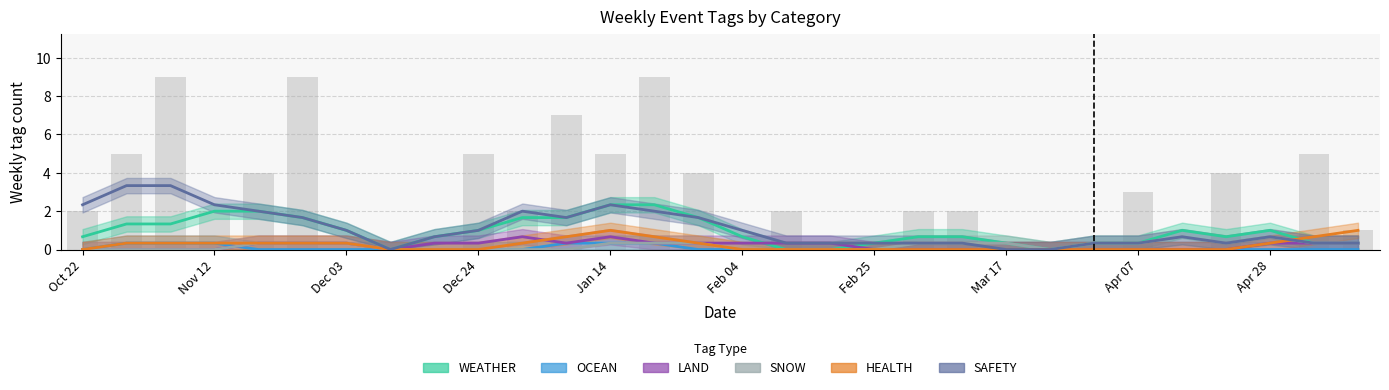

Rank the series at 25 from highest to lowest value.

WEATHER, SNOW, SAFETY, OCEAN, LAND, HEALTH